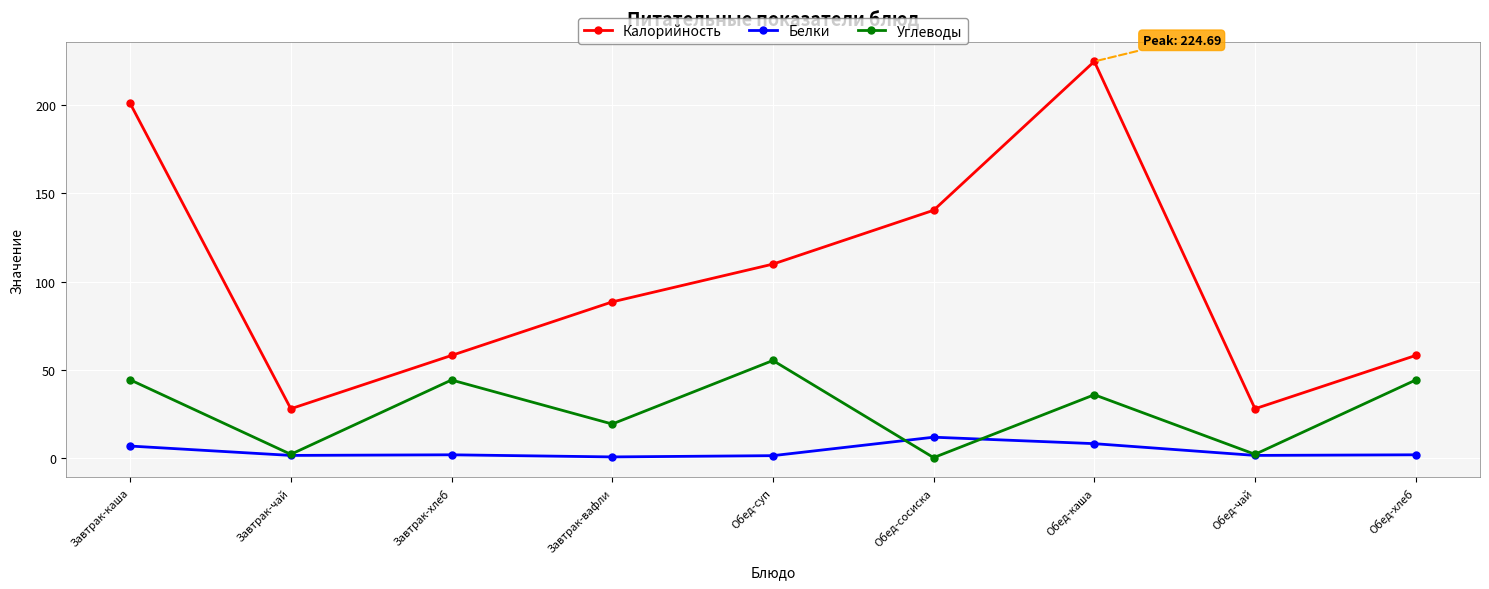

What is the average value of the Углеводы series?

27.6